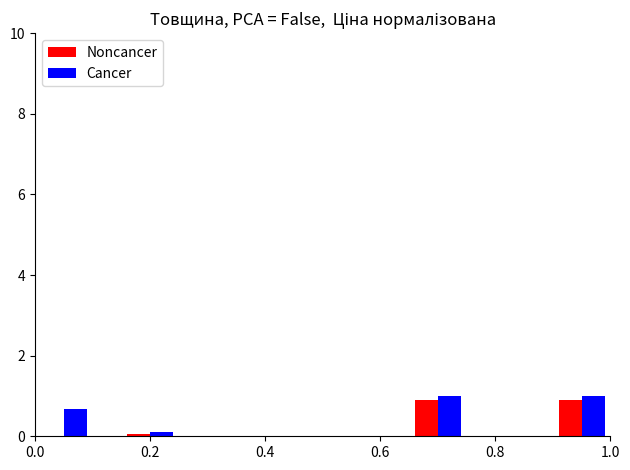

What is the highest value of the Cancer series?

1.0